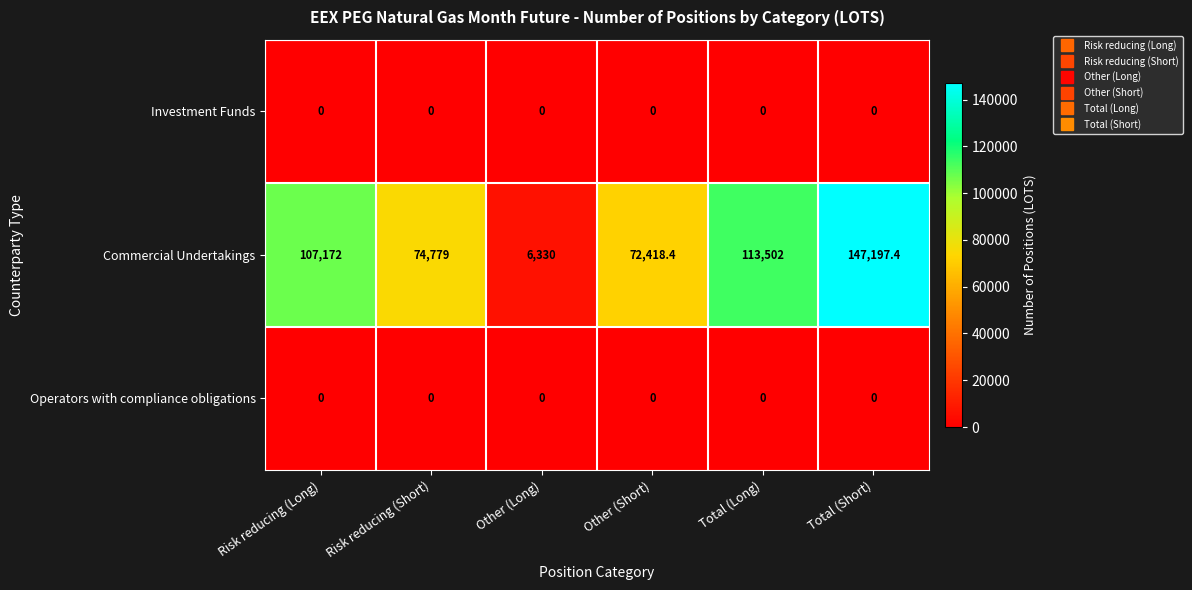

At which label is Commercial Undertakings closest to 76763?

Risk reducing (Short)